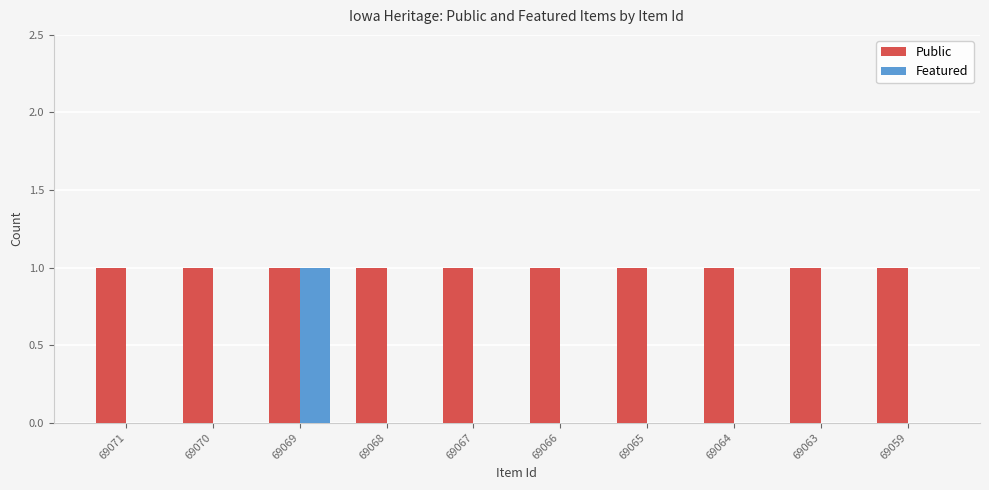

The Featured series shows 0 at 69059. True or false?

True